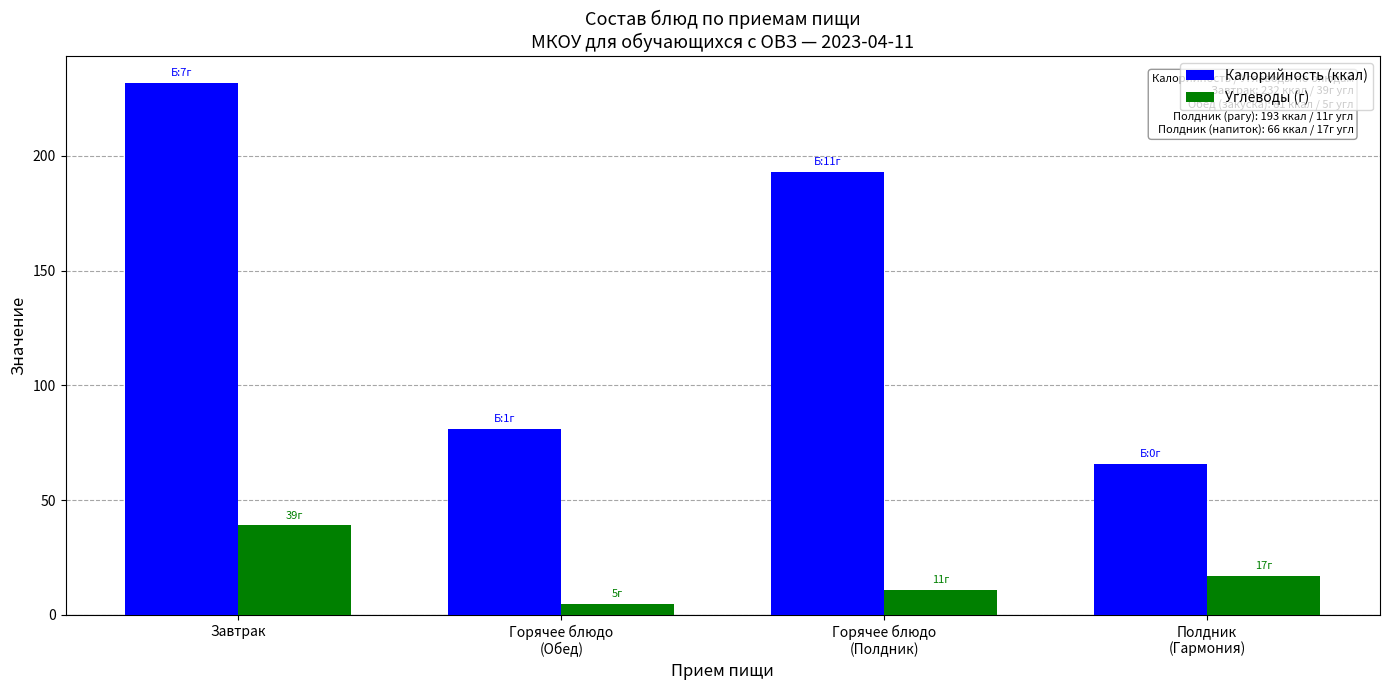

What is the value of the Углеводы (г) bar at the 1st from the left?

39